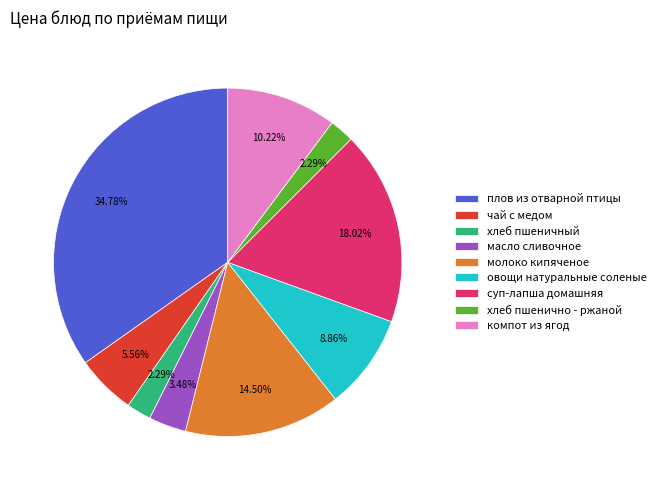

Combined, do плов из отварной птицы and молоко кипяченое account for over 50%?

No